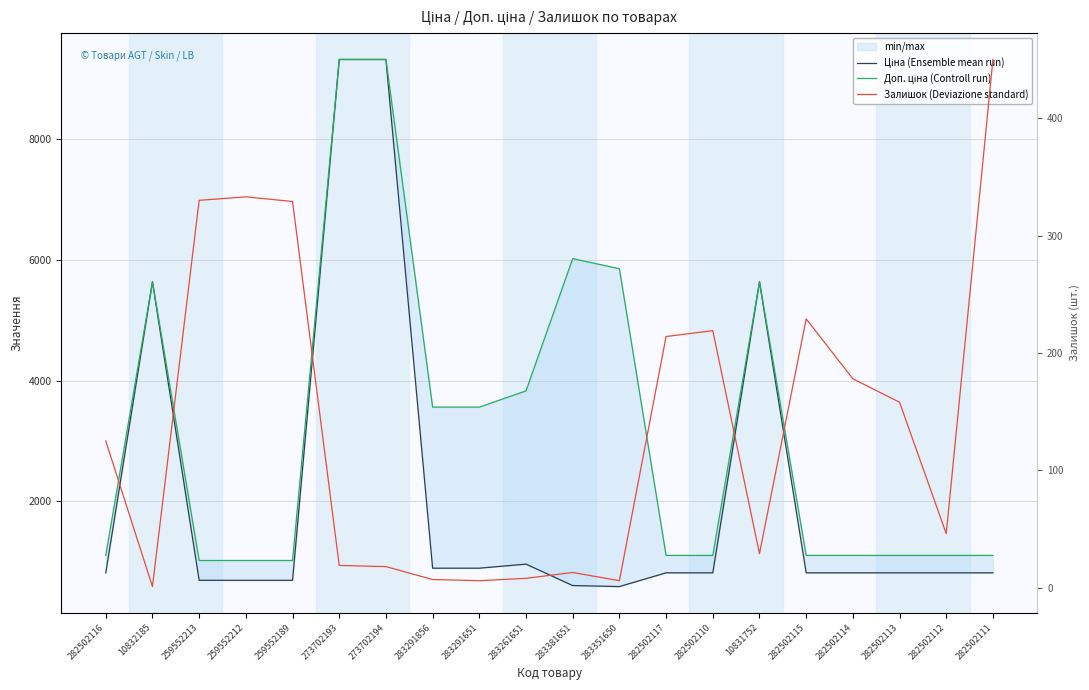

True or false: Доп. ціна (Controll run) has a value of 15365.1 at 273702193.

False